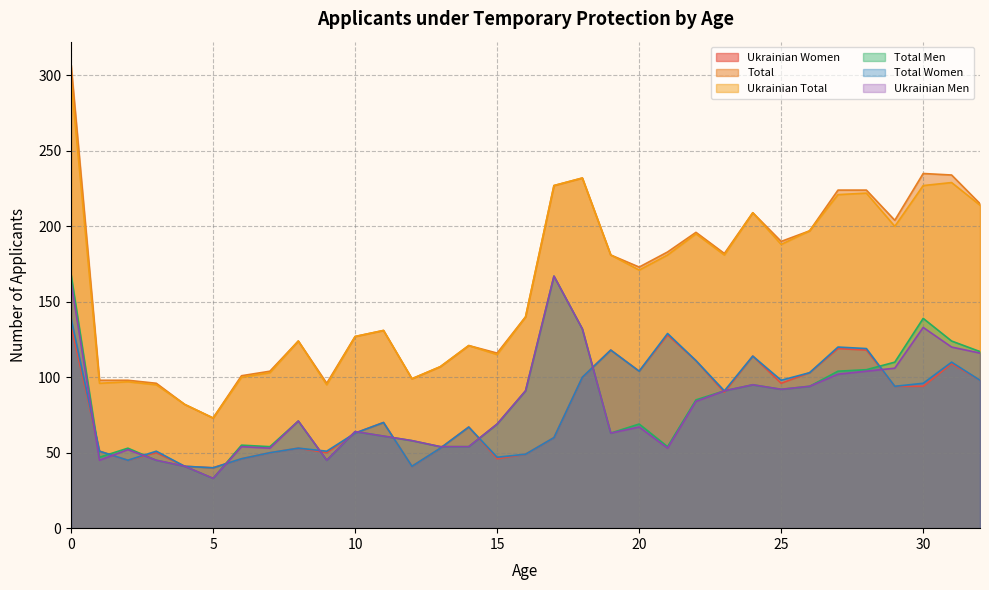

The Total series shows 73 at 5. True or false?

True